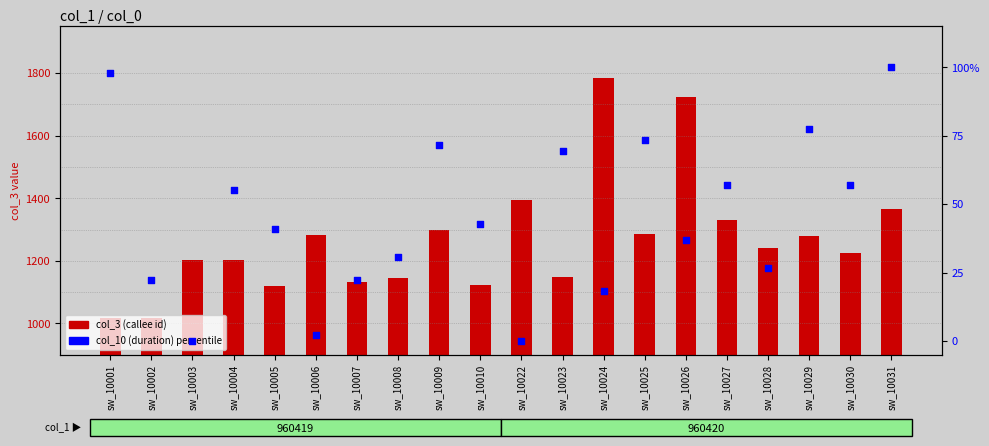

Which series has the largest total across all categories?

col_3 (callee id)